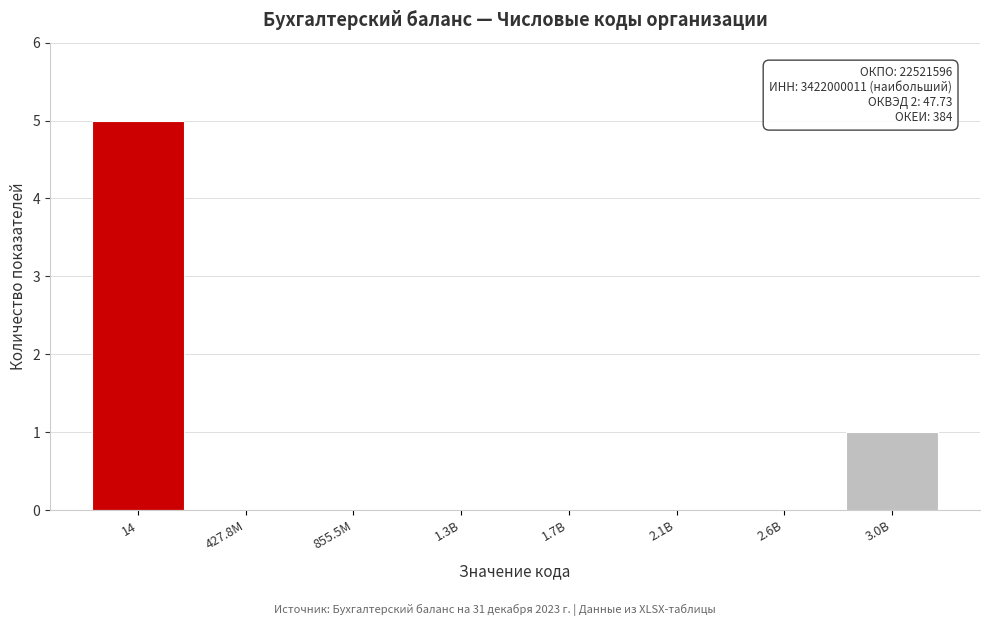

Reading right to left, what are all the values shown in this chart?

3.0B=1	2.6B=0	2.1B=0	1.7B=0	1.3B=0	855.5M=0	427.8M=0	14=5